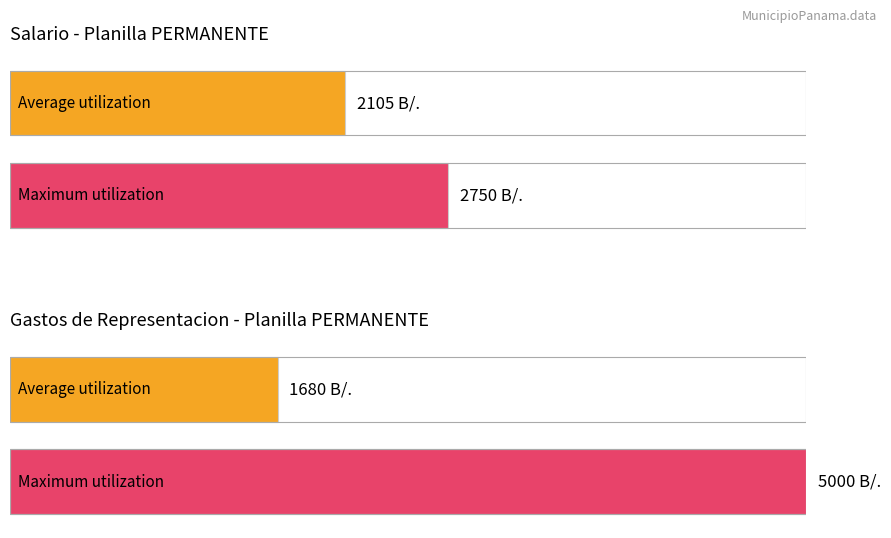

Where does the Gastos de Representacion series first go above 1500?

1